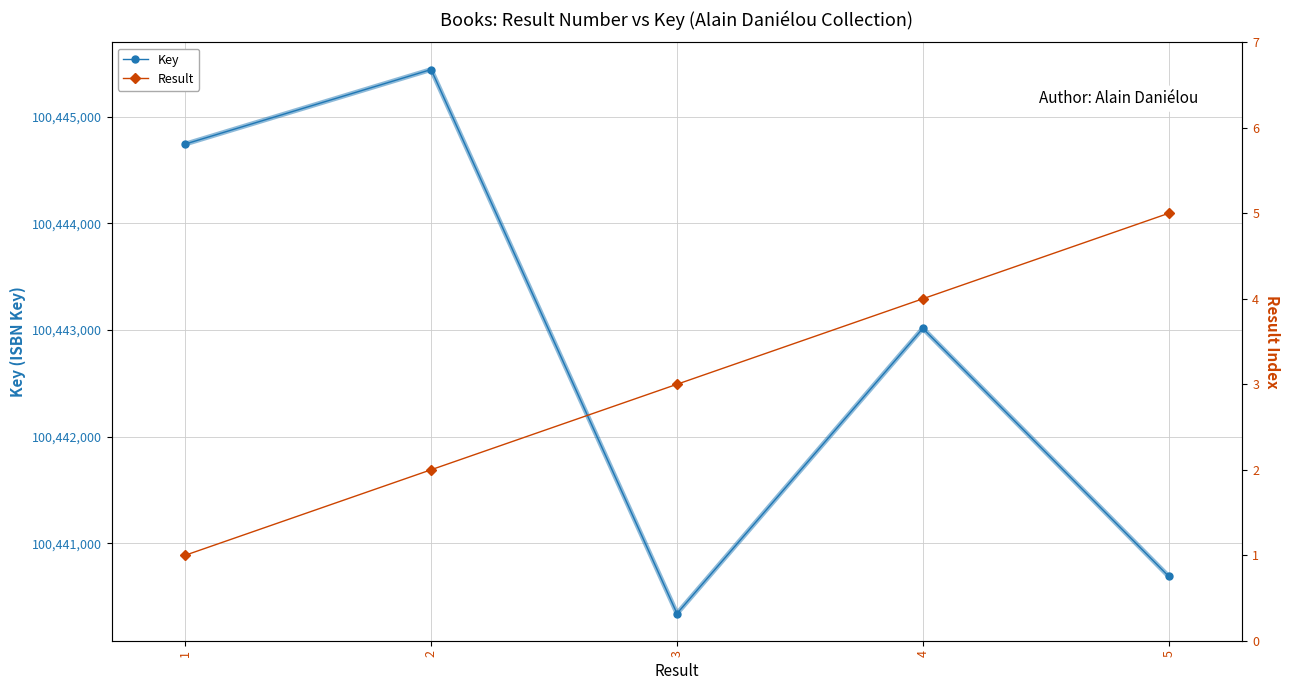

At how many categories does at least one series exceed 22775481?

5